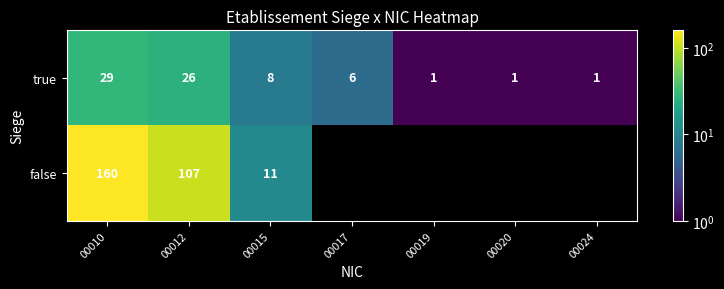

Rank the series at 00012 from lowest to highest value.

true, false